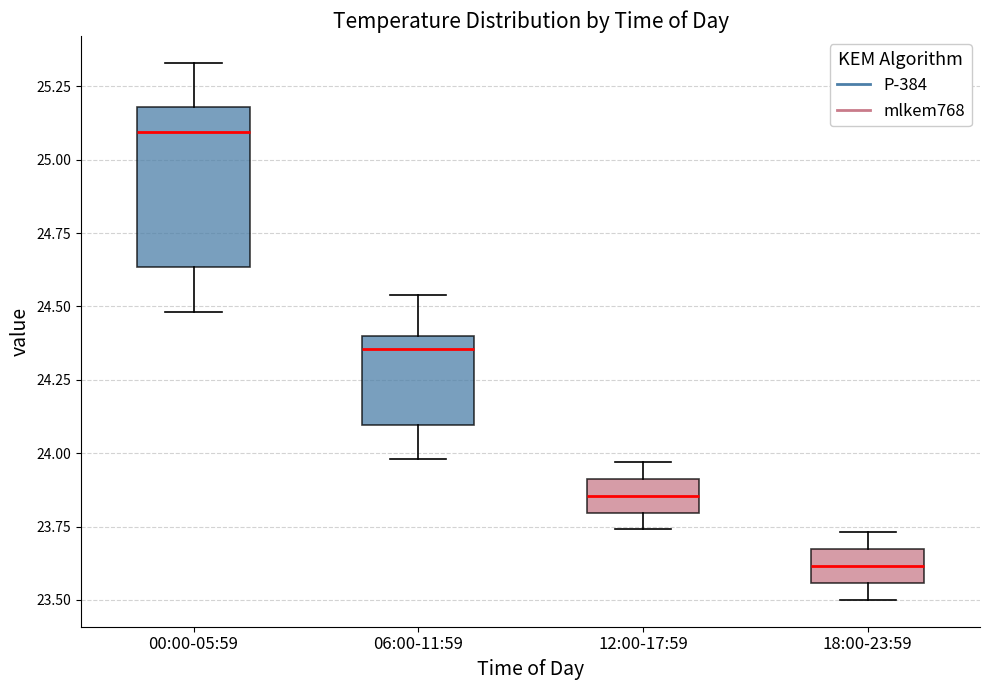

Where does the median line of the box for 06:00-11:59 sit on the y-axis? The values are not printed on the chart, so give them approximately, as read against the axis.

24.35